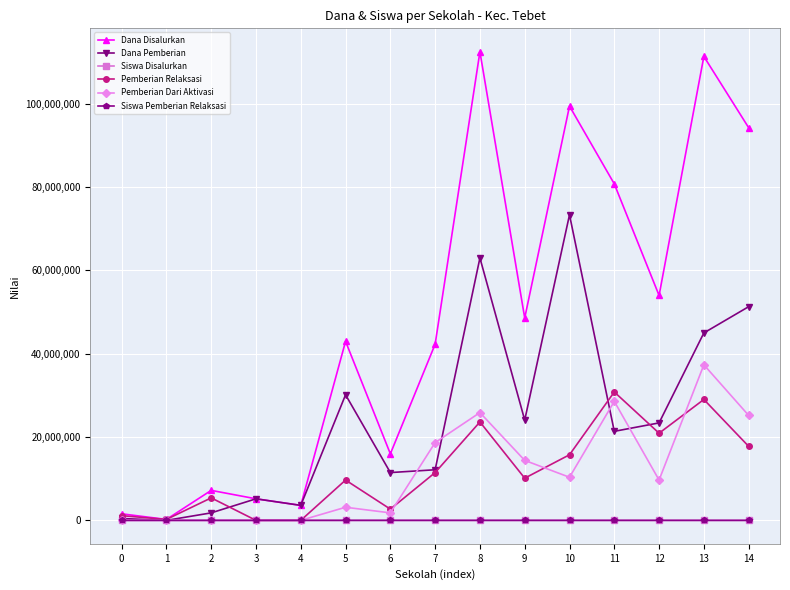

How many interior local valleys does the Dana Disalurkan series have?

5